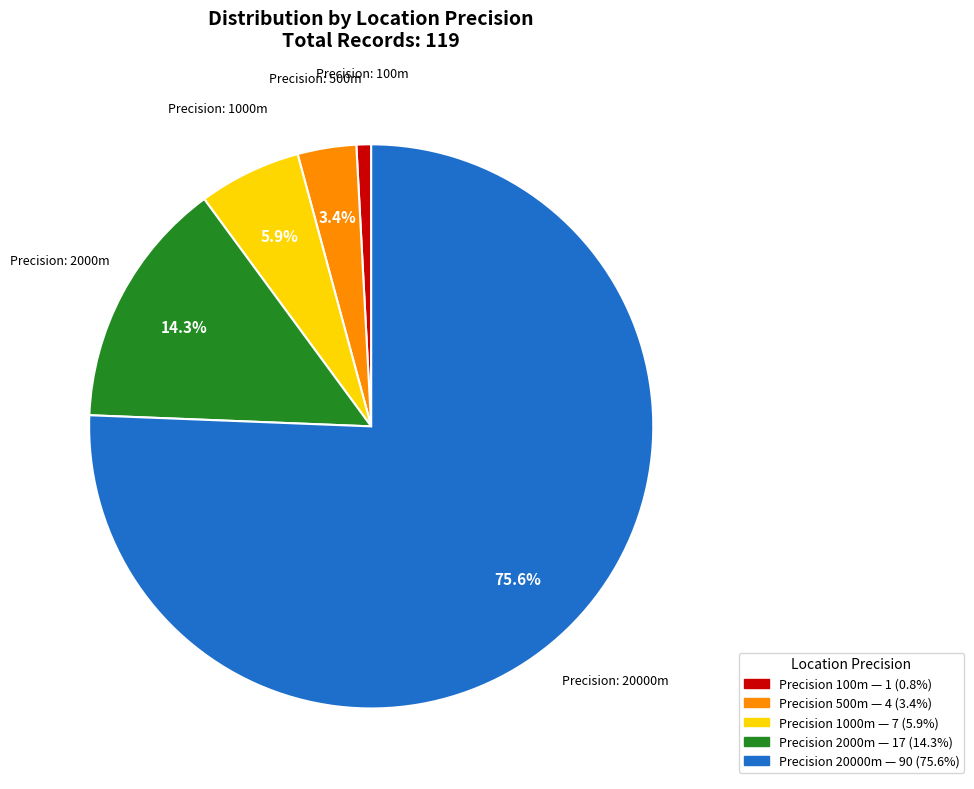

Is there any slice that represents more than half of the pie?

Yes